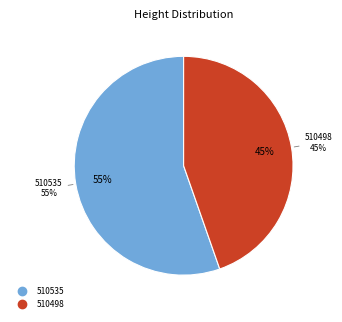

Count the number of slices in the pie.

2